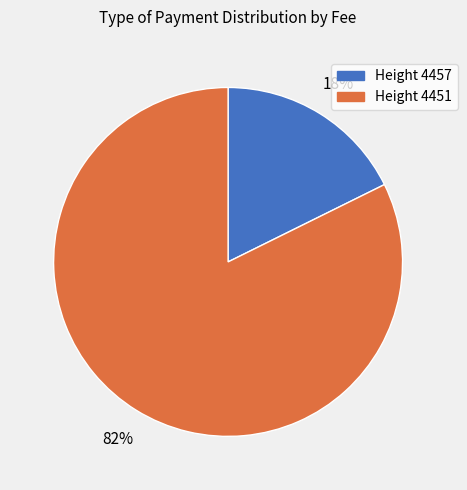

Is there any slice that represents more than half of the pie?

Yes